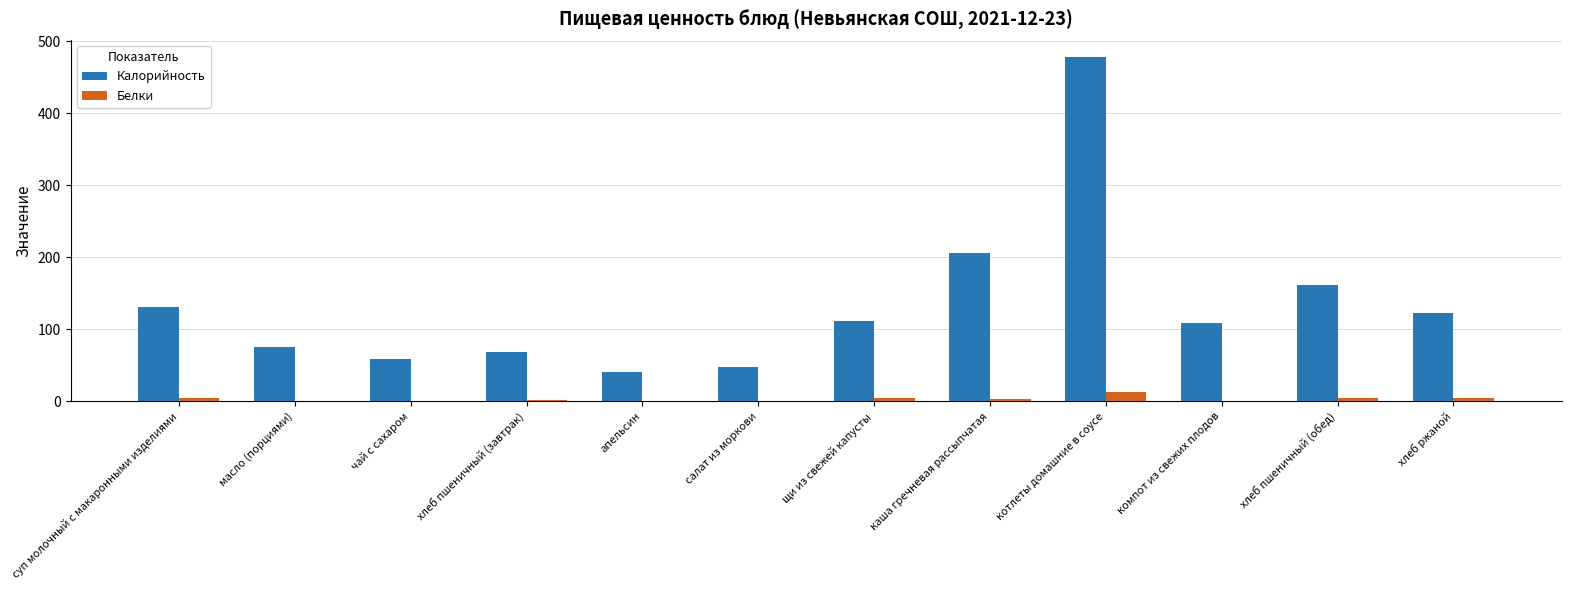

Where is Калорийность nearest to the value 259?

каша гречневая рассыпчатая